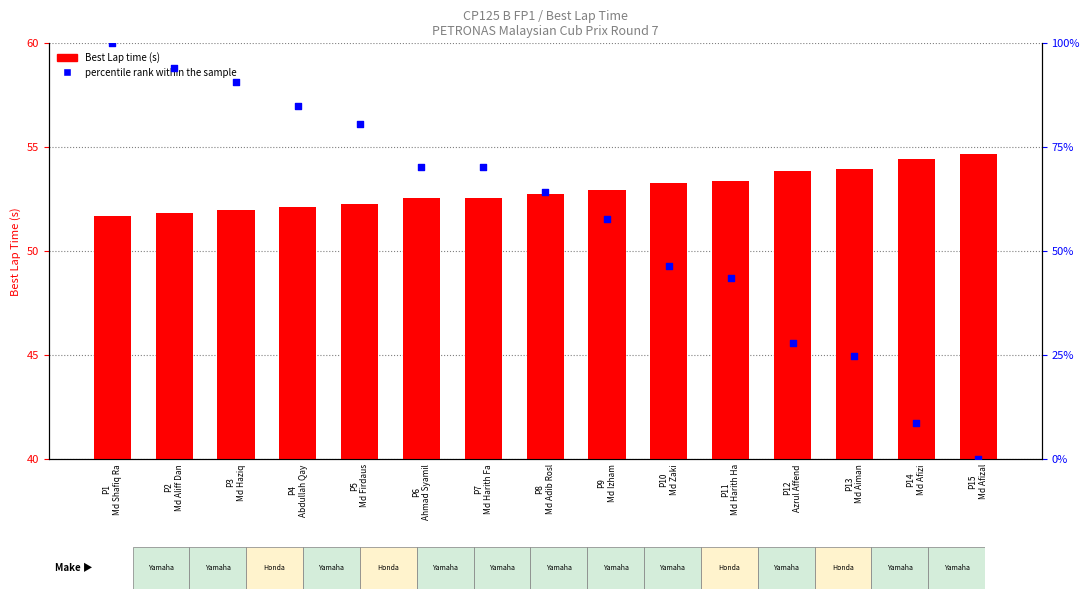

What are all the series names shown in the legend?

Best Lap time, percentile rank within the sample